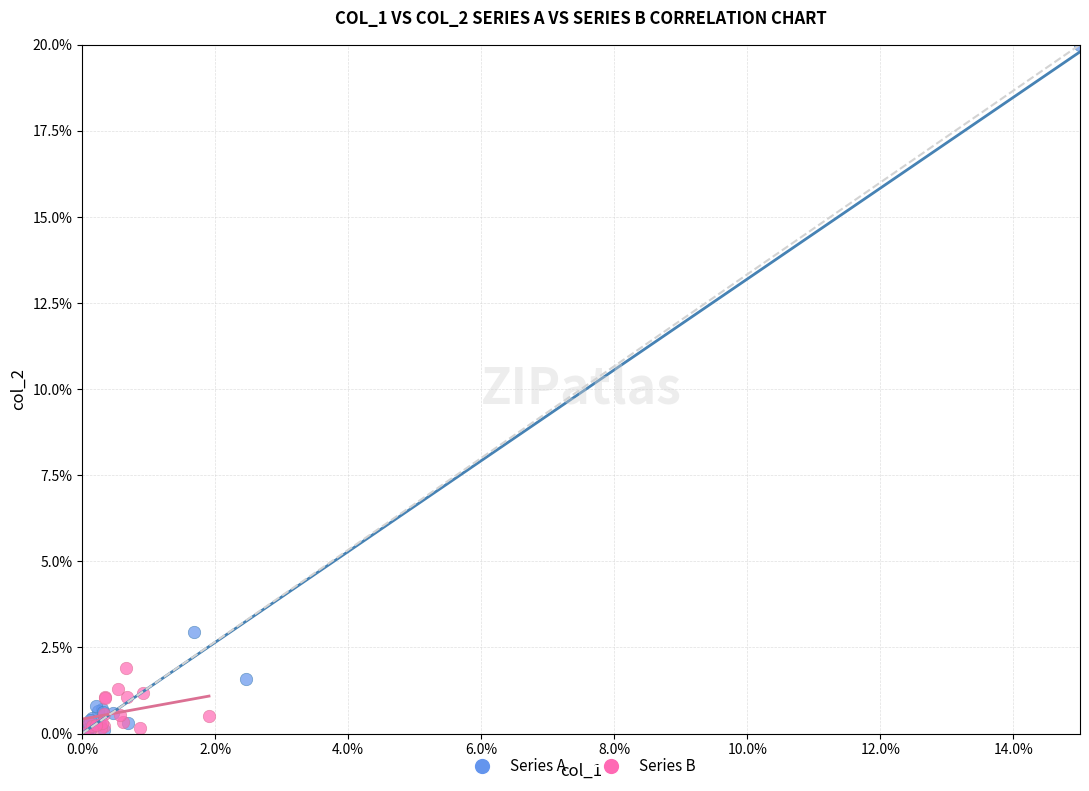

Which series contains the highest Y value?

Series A